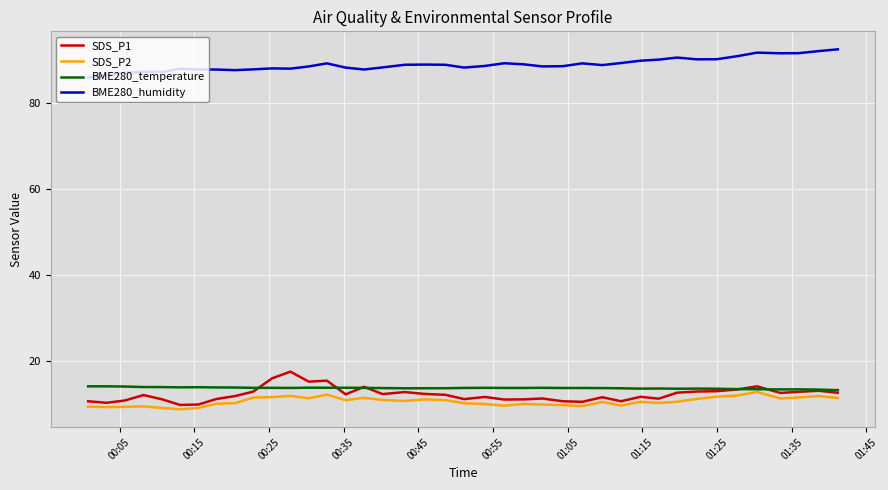

How many lines are shown in the chart?

4